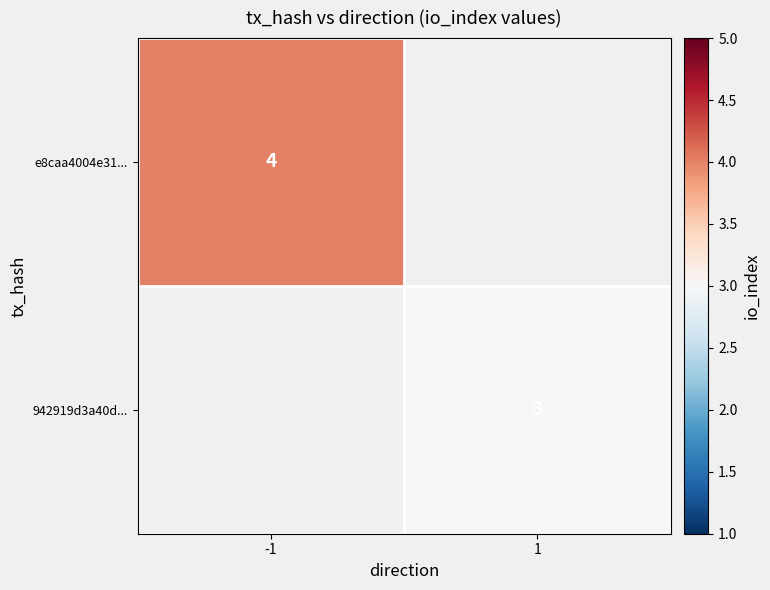

Count the number of data series in this chart.

2